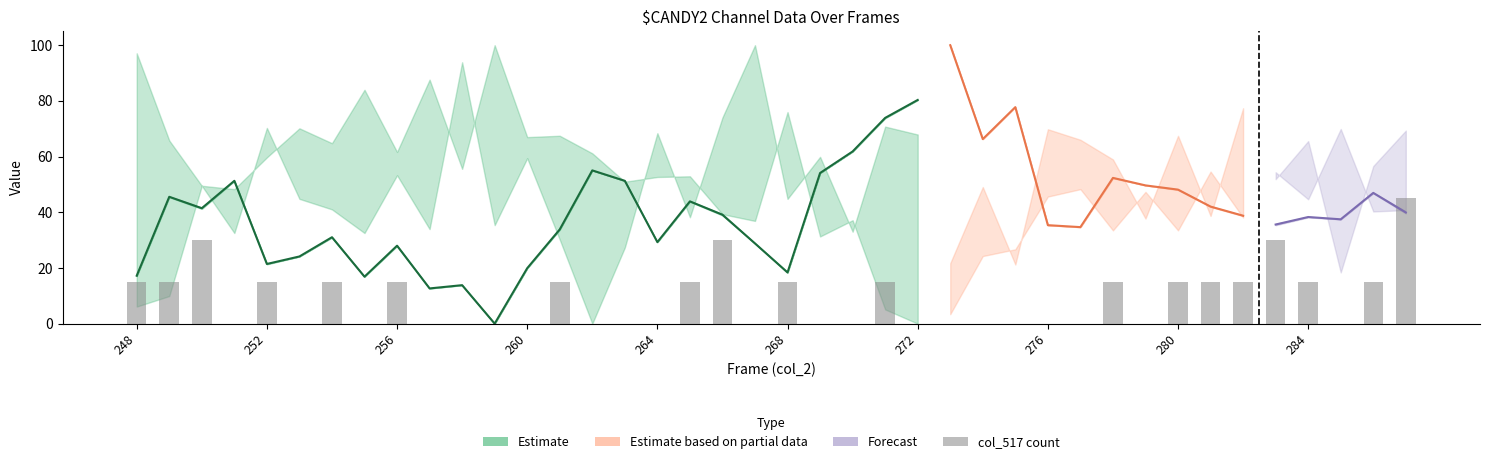

What is the change in value from 18 to 26?

-30